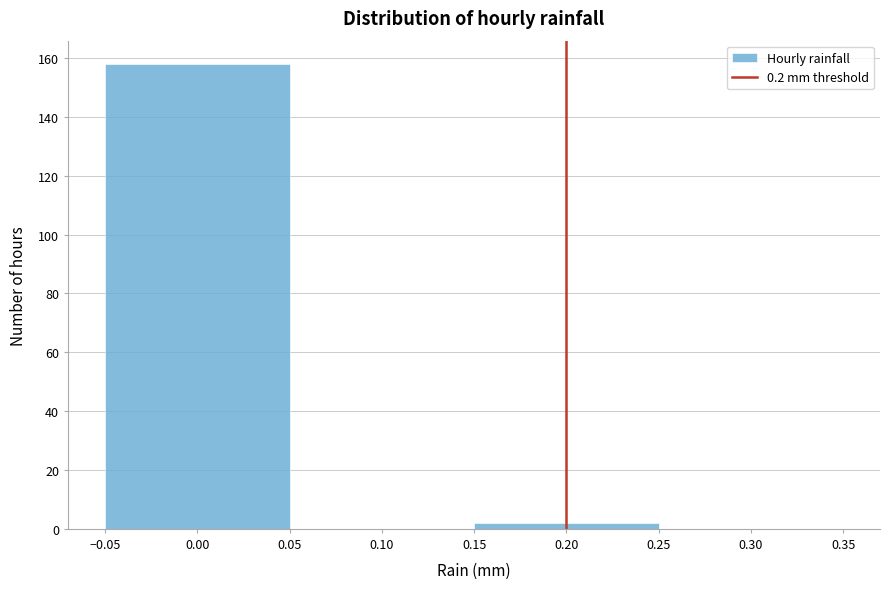

Reading left to right, transcribe this chart: for each bar, give the range it covers on the x-axis and its height. The values are not printed on the chart, so give them approximately, as read against the axis.

-0.05 to 0.05: 158
0.05 to 0.15: 0
0.15 to 0.25: 2
0.25 to 0.35: 0